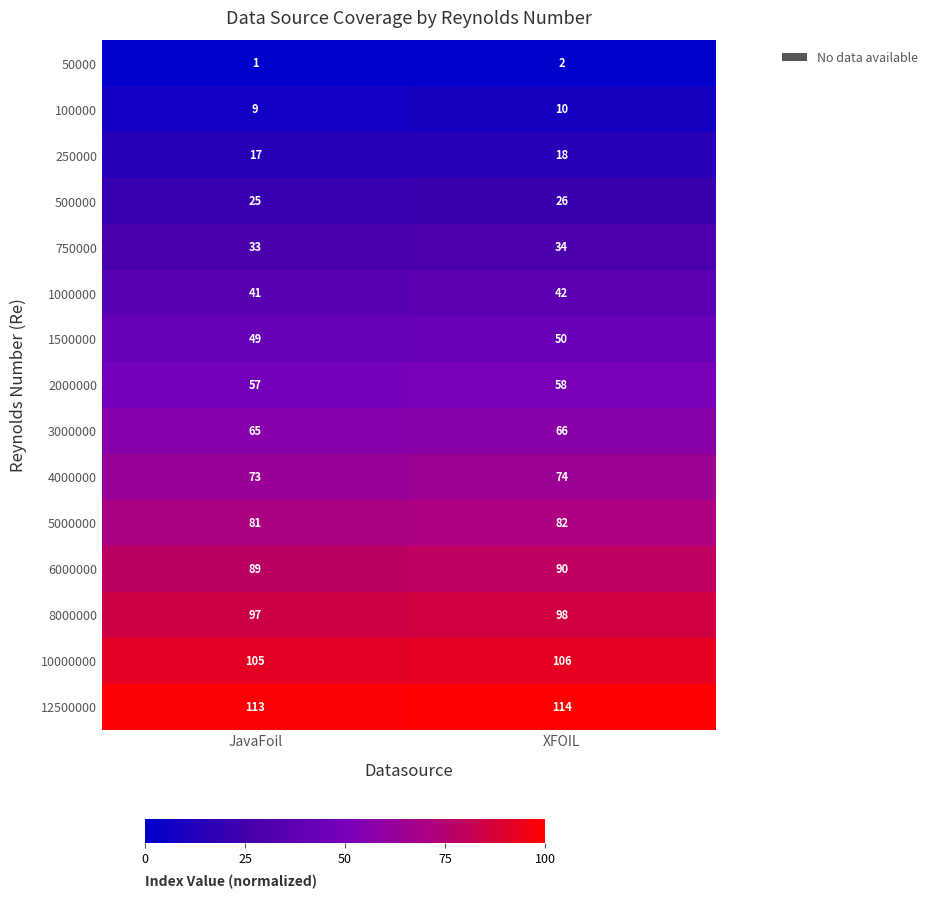

Reading left to right, transcribe all the data shown in this chart.

50000: JavaFoil=1	XFOIL=2
100000: JavaFoil=9	XFOIL=10
250000: JavaFoil=17	XFOIL=18
500000: JavaFoil=25	XFOIL=26
750000: JavaFoil=33	XFOIL=34
1000000: JavaFoil=41	XFOIL=42
1500000: JavaFoil=49	XFOIL=50
2000000: JavaFoil=57	XFOIL=58
3000000: JavaFoil=65	XFOIL=66
4000000: JavaFoil=73	XFOIL=74
5000000: JavaFoil=81	XFOIL=82
6000000: JavaFoil=89	XFOIL=90
8000000: JavaFoil=97	XFOIL=98
10000000: JavaFoil=105	XFOIL=106
12500000: JavaFoil=113	XFOIL=114